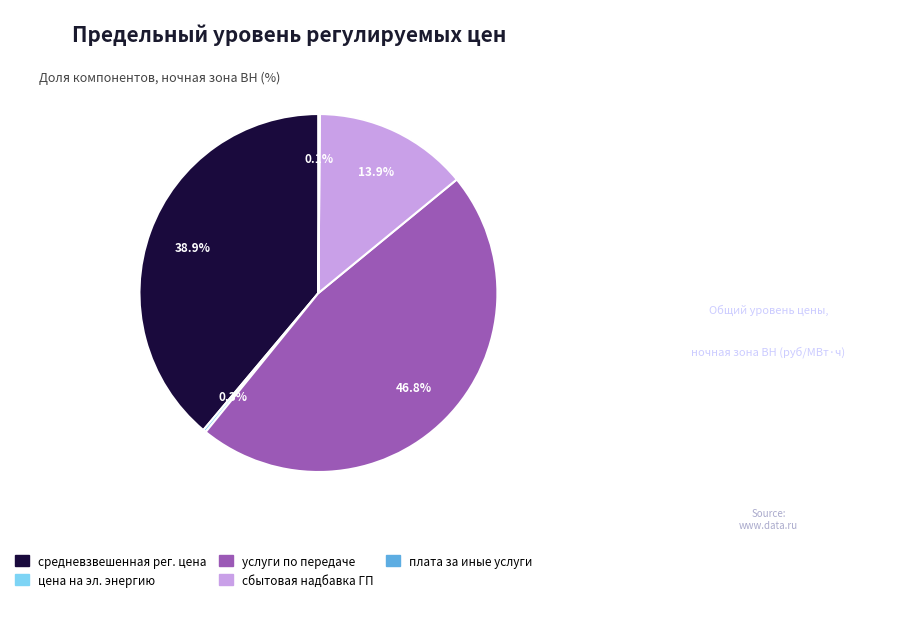

Does any single category account for the majority?

No